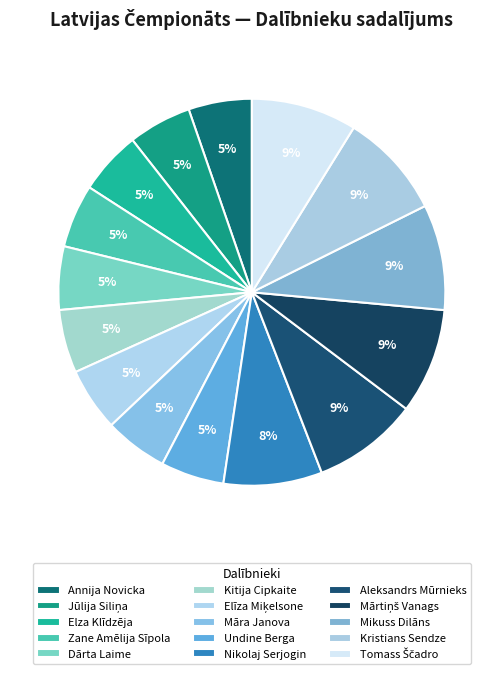

To the nearest percent, what percentage of the pie is Mikuss Dilāns?

9%